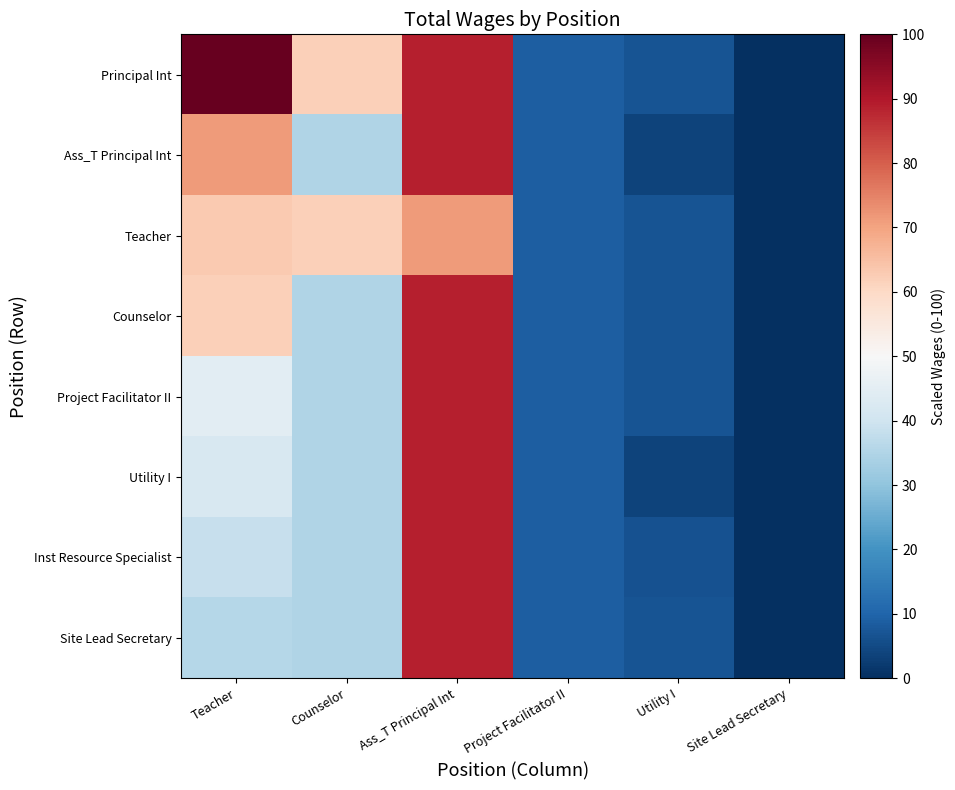

At which category does the chart reach its minimum across all series?

Site Lead Secretary